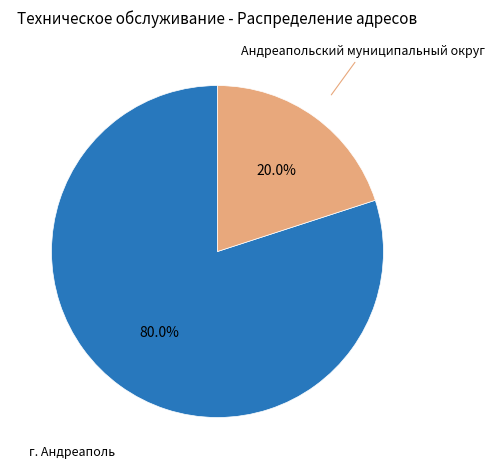

To the nearest percent, what is the average slice percentage?

50%